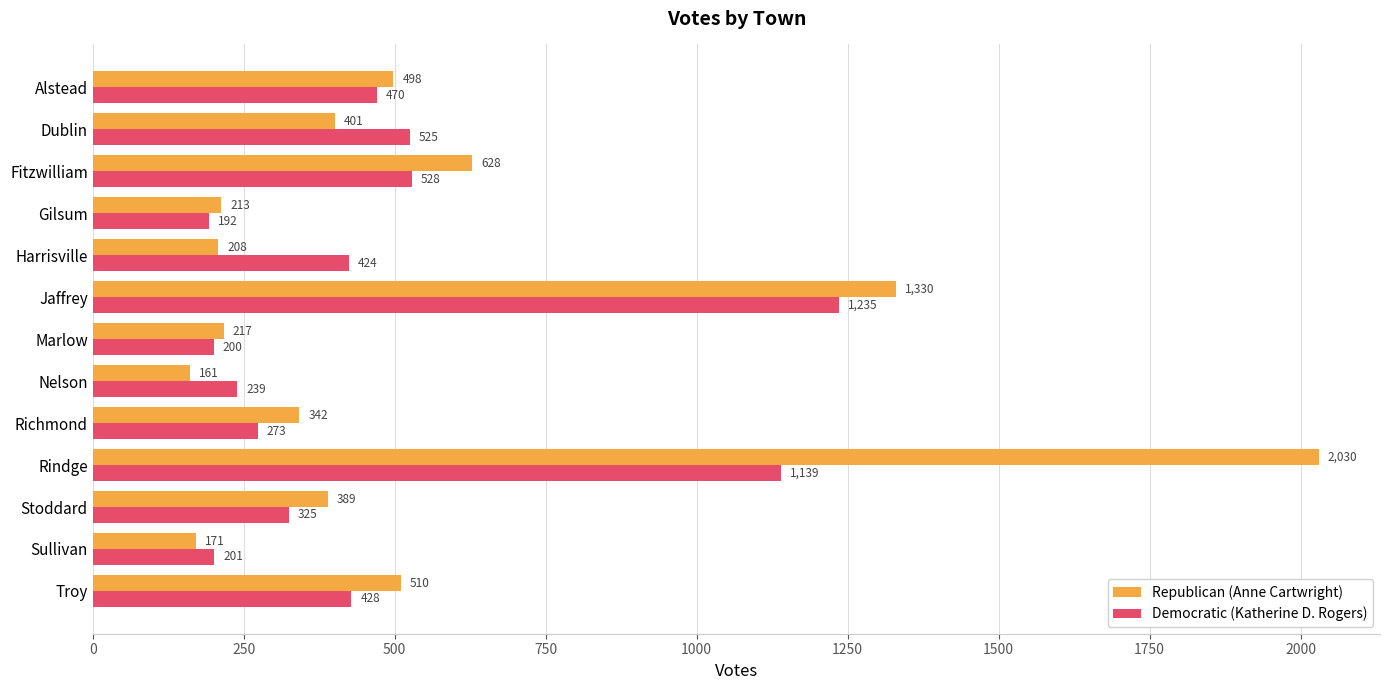

Which series has the largest total across all categories?

Republican (Anne Cartwright)